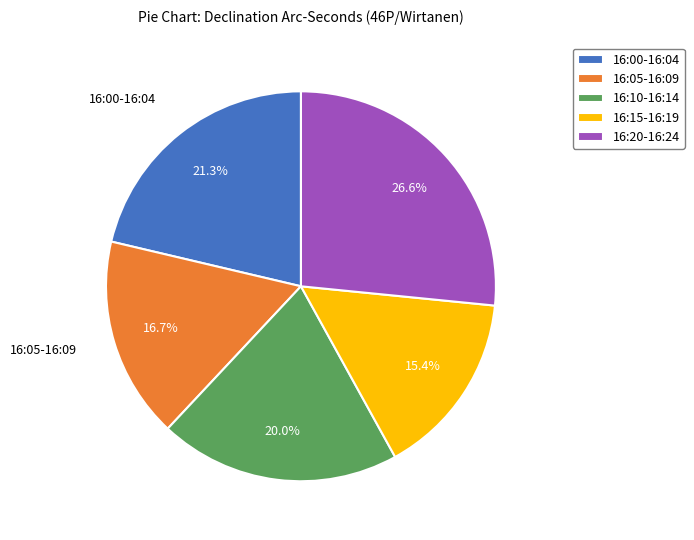

How many segments does this pie chart have?

5